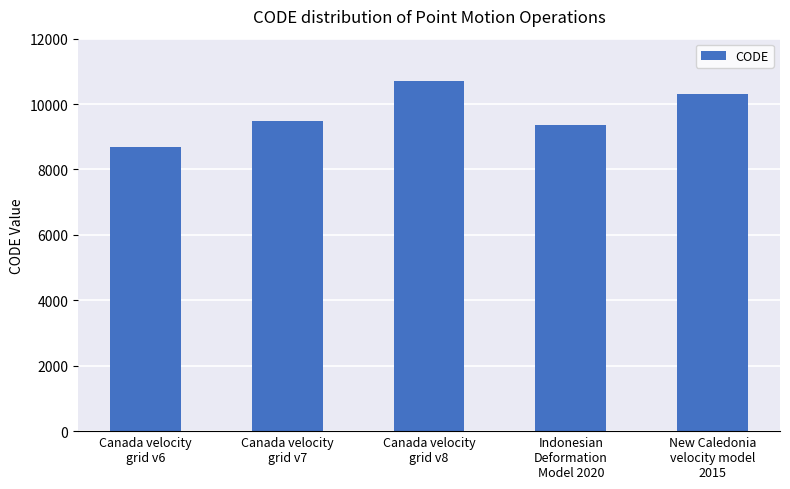

Reading left to right, transcribe all the data shown in this chart.

Canada velocity
grid v6=8676	Canada velocity
grid v7=9483	Canada velocity
grid v8=10707	Indonesian
Deformation
Model 2020=9375	New Caledonia
velocity model
2015=10323